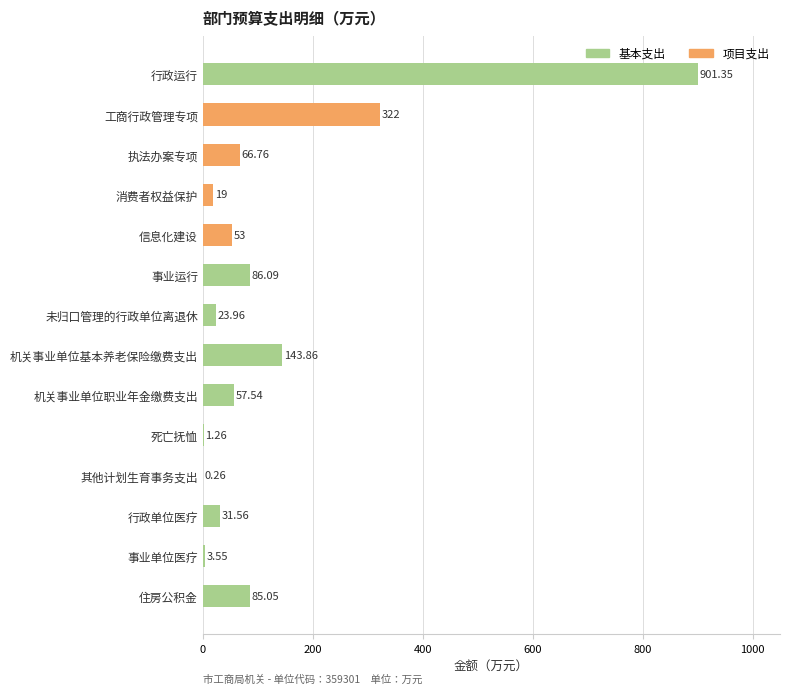

Reading left to right, list all the values displayed in this chart.

基本支出: 901.4	0.0	0.0	0.0	0.0	86.1	24.0	143.9	57.5	1.3	0.3	31.6	3.5	85.0
项目支出: 0.0	322.0	66.8	19.0	53.0	0.0	0.0	0.0	0.0	0.0	0.0	0.0	0.0	0.0